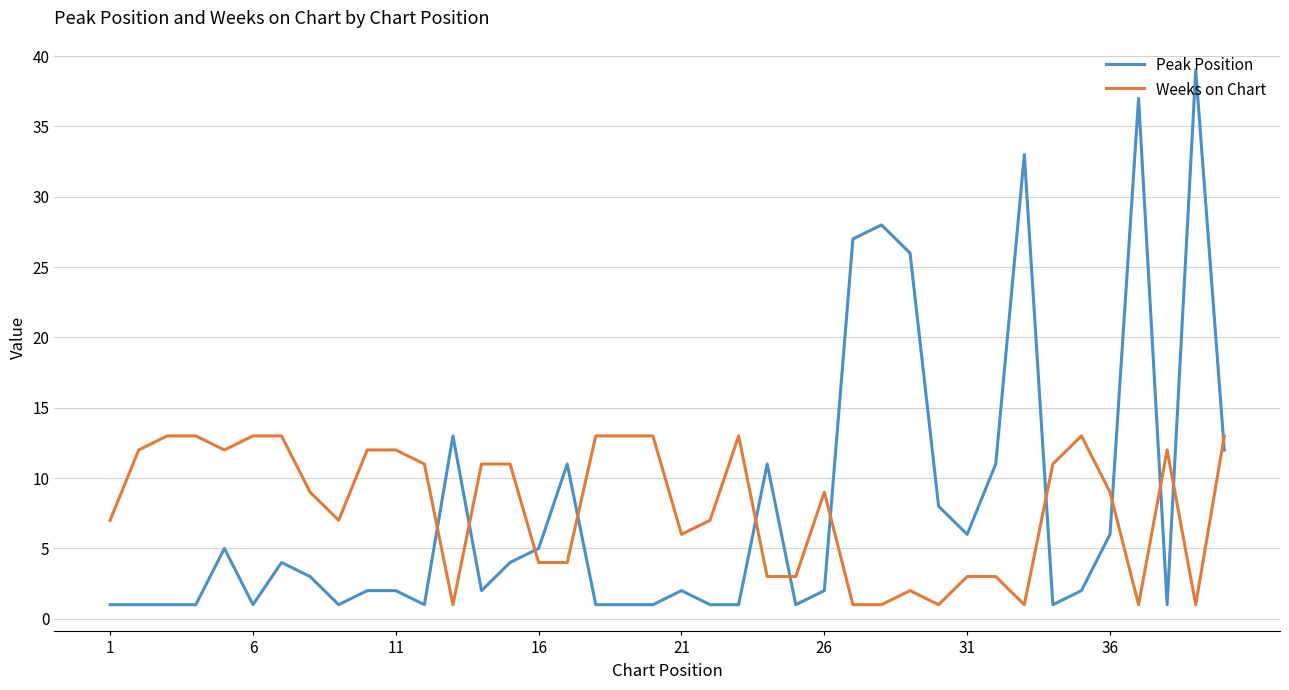

At how many categories does at least one series exceed 25?

6